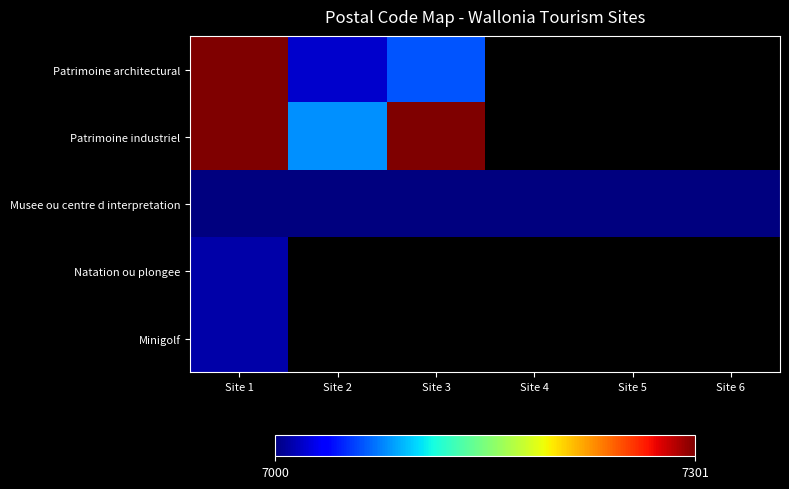

Which series changed the most between Site 4 and Site 5?

Musee ou centre d interpretation